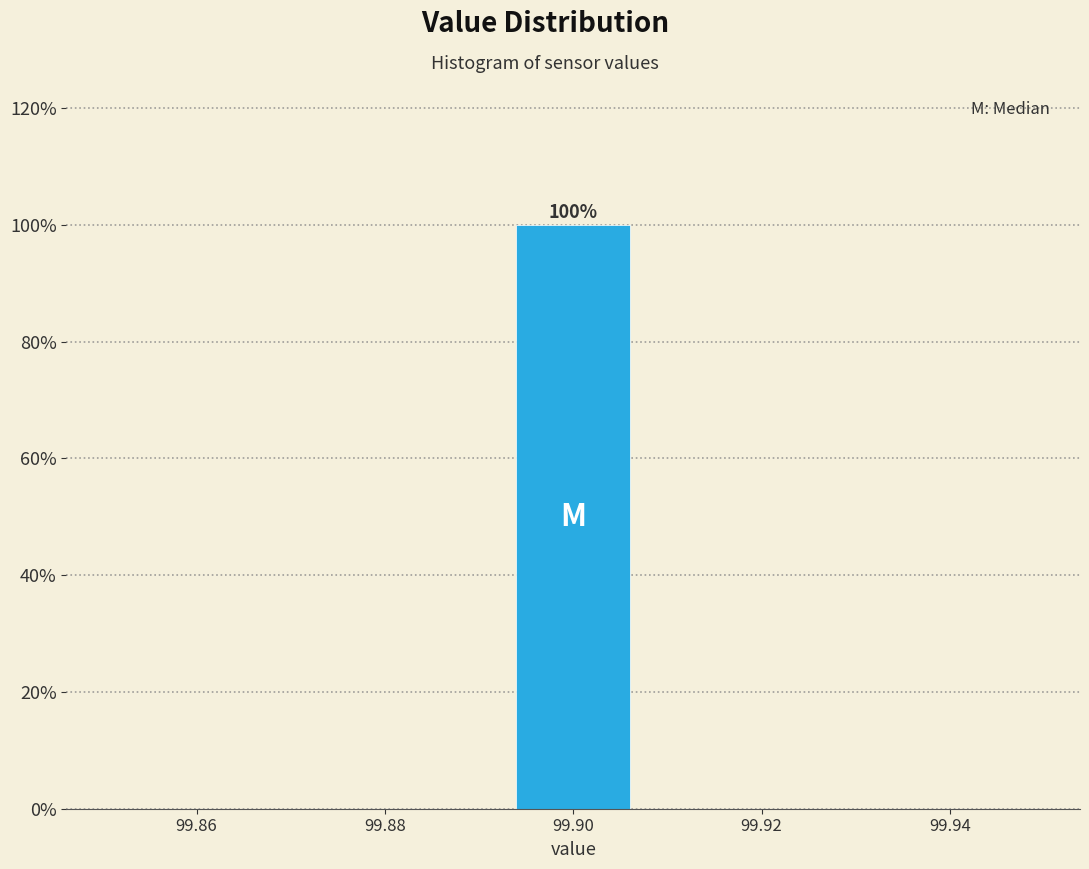

Which range on the x-axis has the tallest bar?

99.892 to 99.908